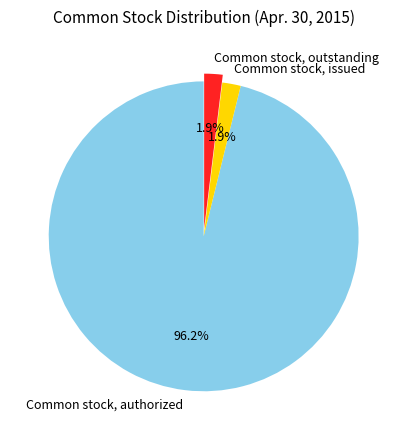

Approximately how many times larger is the value at Common stock, outstanding compared to Common stock, issued?

1.0